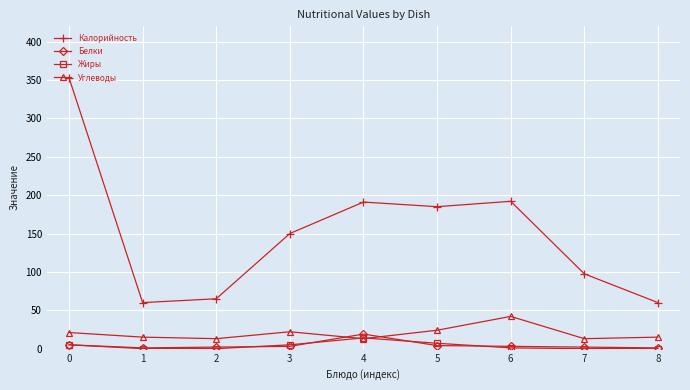

What is the difference between the second highest and second lowest values in the Жиры series?

7.0